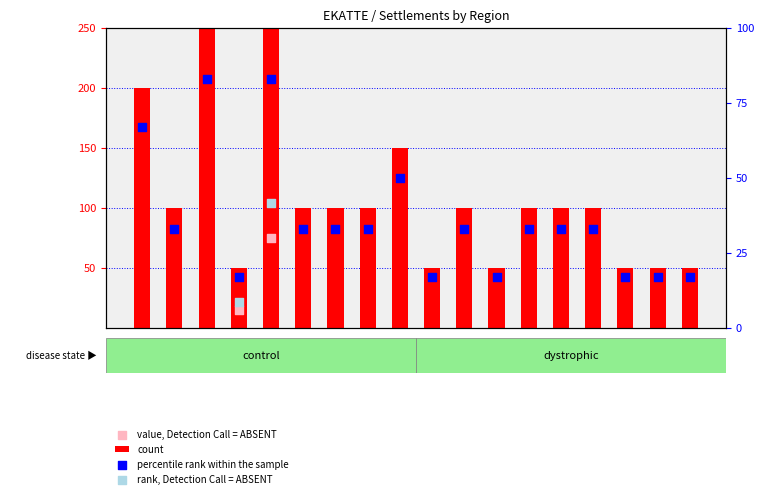

Which series has the widest spread of Y values?

count